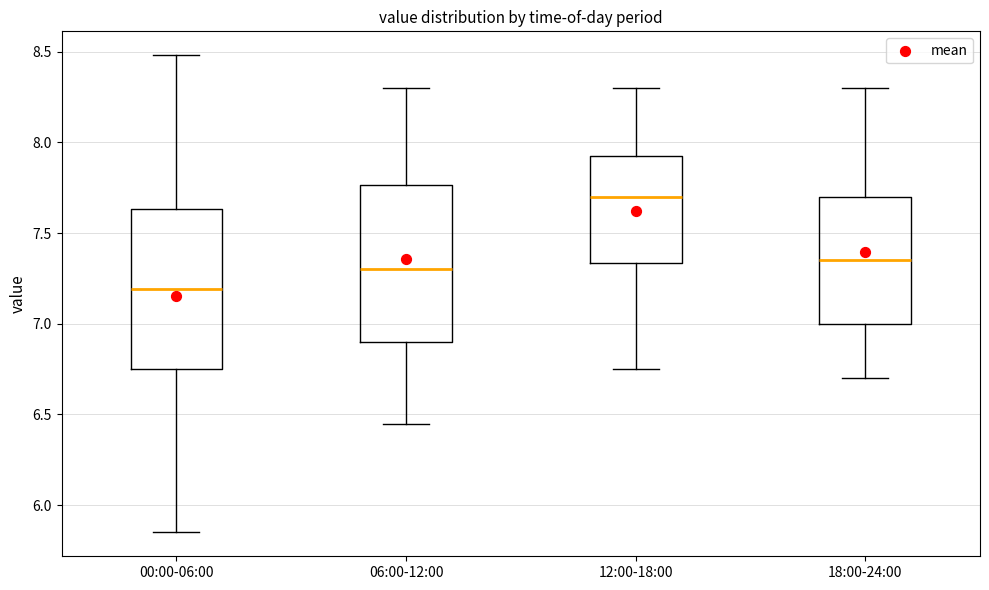

Which box has the lowest median line?

00:00-06:00